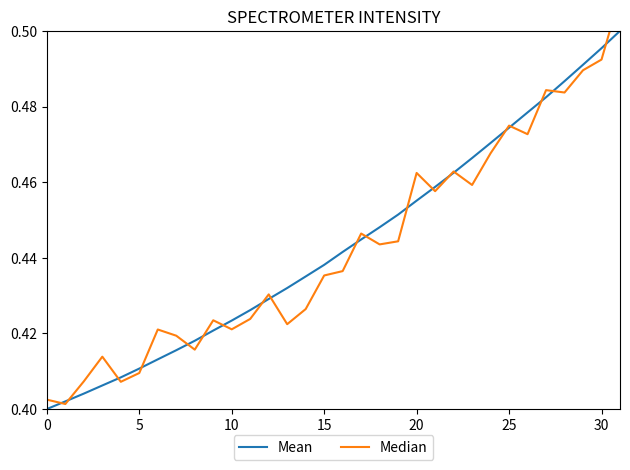

Is it true that Mean equals 0.4 at 0?

True